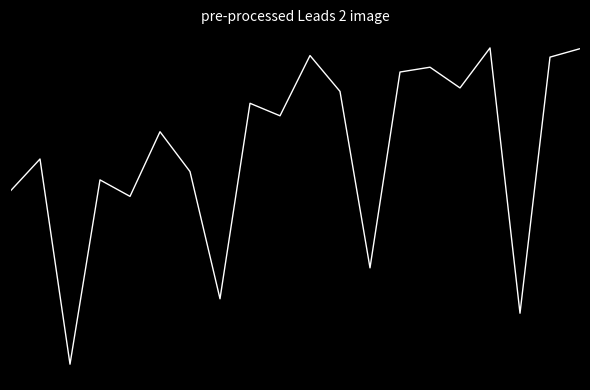

Is this an area chart (filled region under the line)?

No